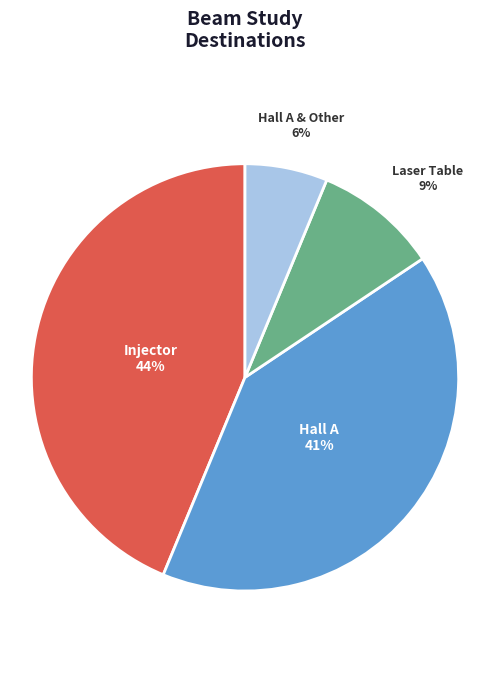

To the nearest percent, what is the average slice percentage?

25%